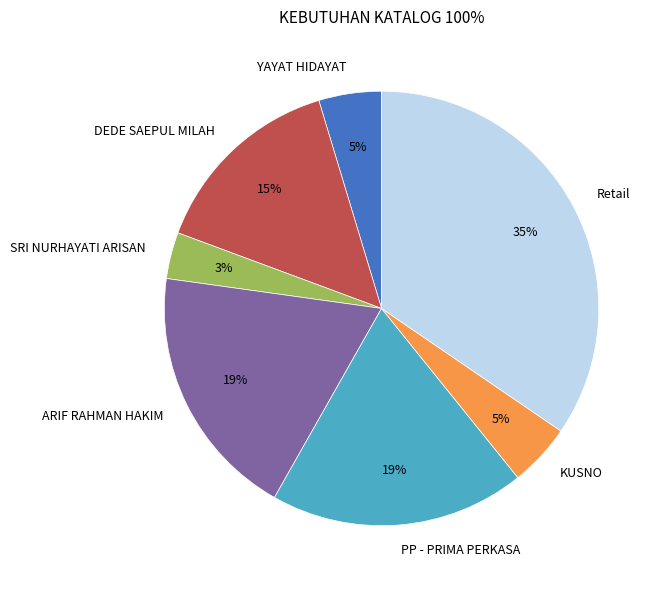

To the nearest percent, what is the difference between the YAYAT HIDAYAT and DEDE SAEPUL MILAH slice percentages?

10%